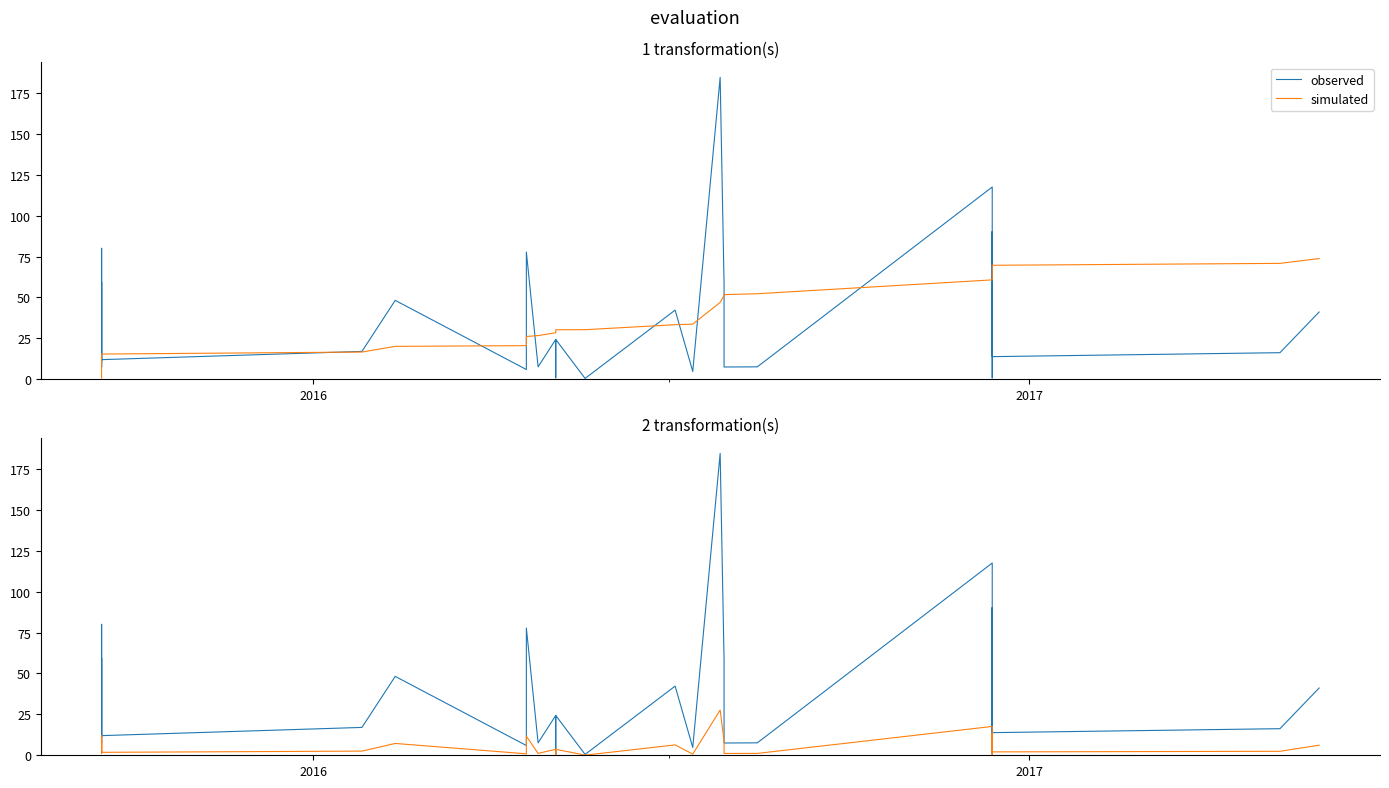

Count the number of categories in the chart.

30